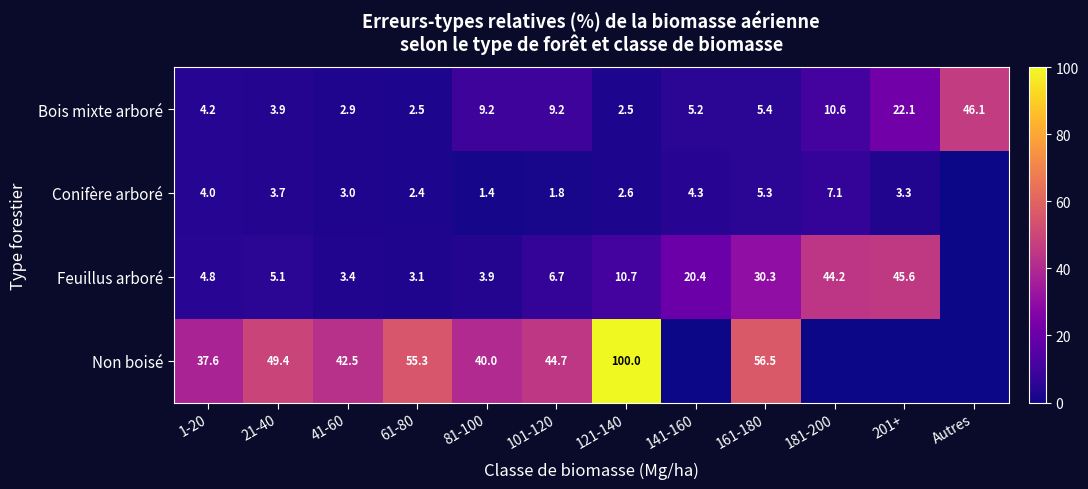

What is the sum of all Bois mixte arboré values?

123.8